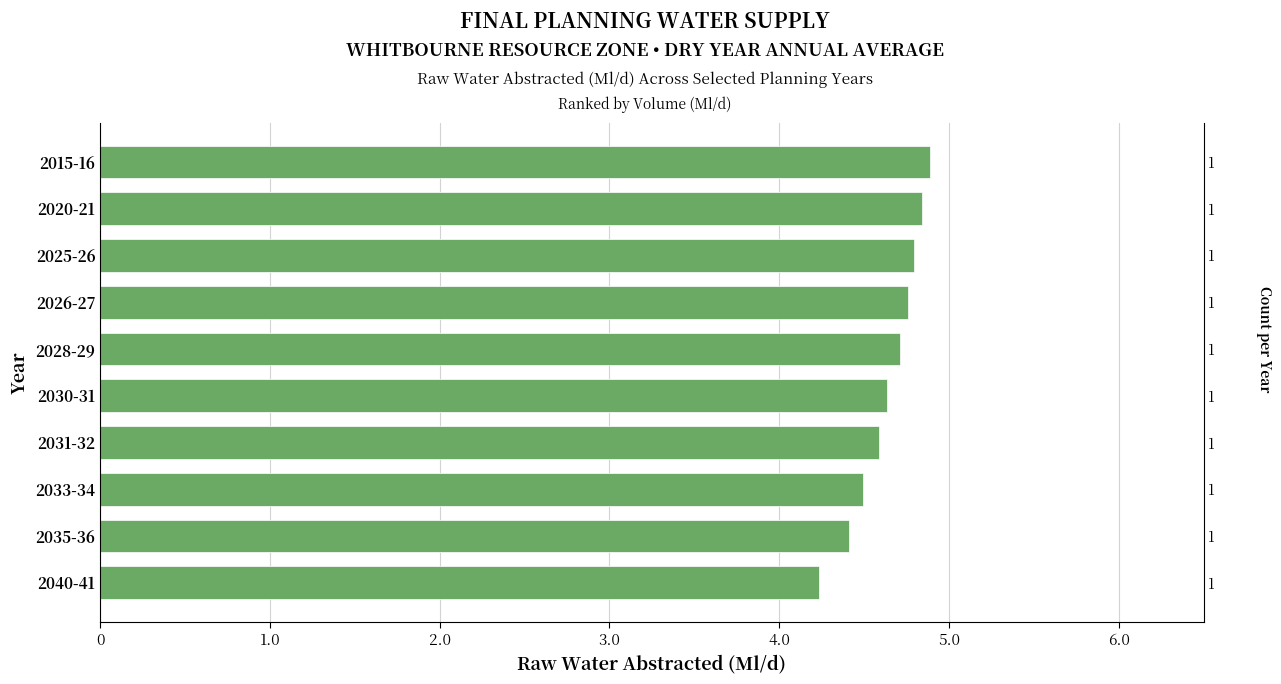

Approximately how many times larger is the value at 2033-34 compared to 2035-36?

1.0